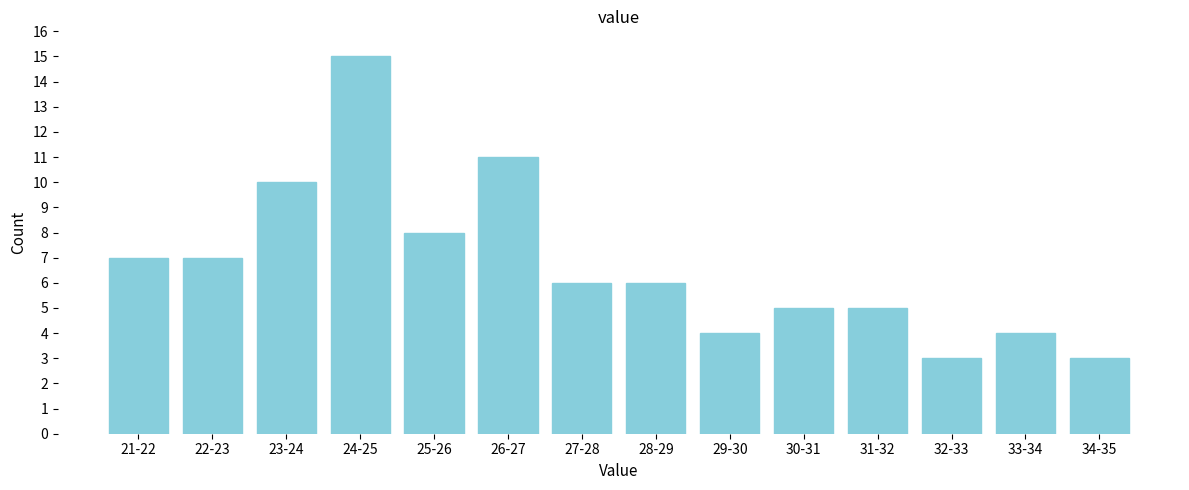

Reading right to left, list all the values displayed in this chart.

34-35=3	33-34=4	32-33=3	31-32=5	30-31=5	29-30=4	28-29=6	27-28=6	26-27=11	25-26=8	24-25=15	23-24=10	22-23=7	21-22=7